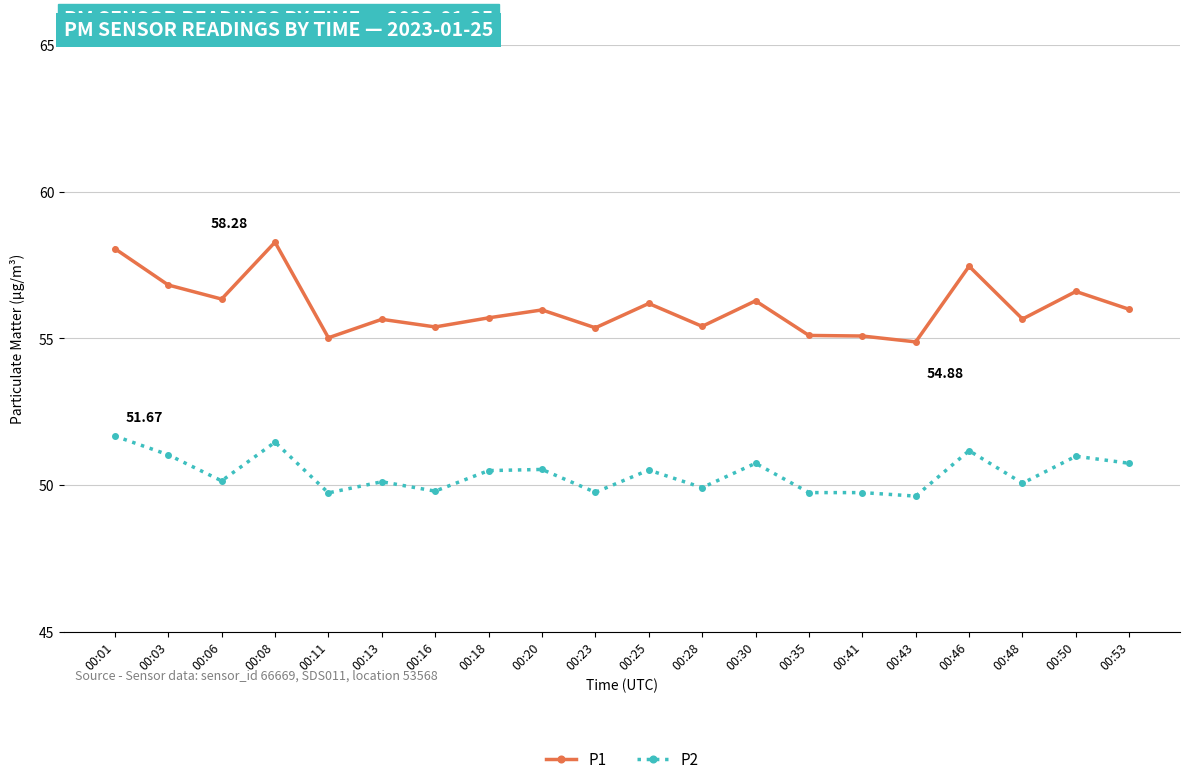

Count the number of data series in this chart.

2